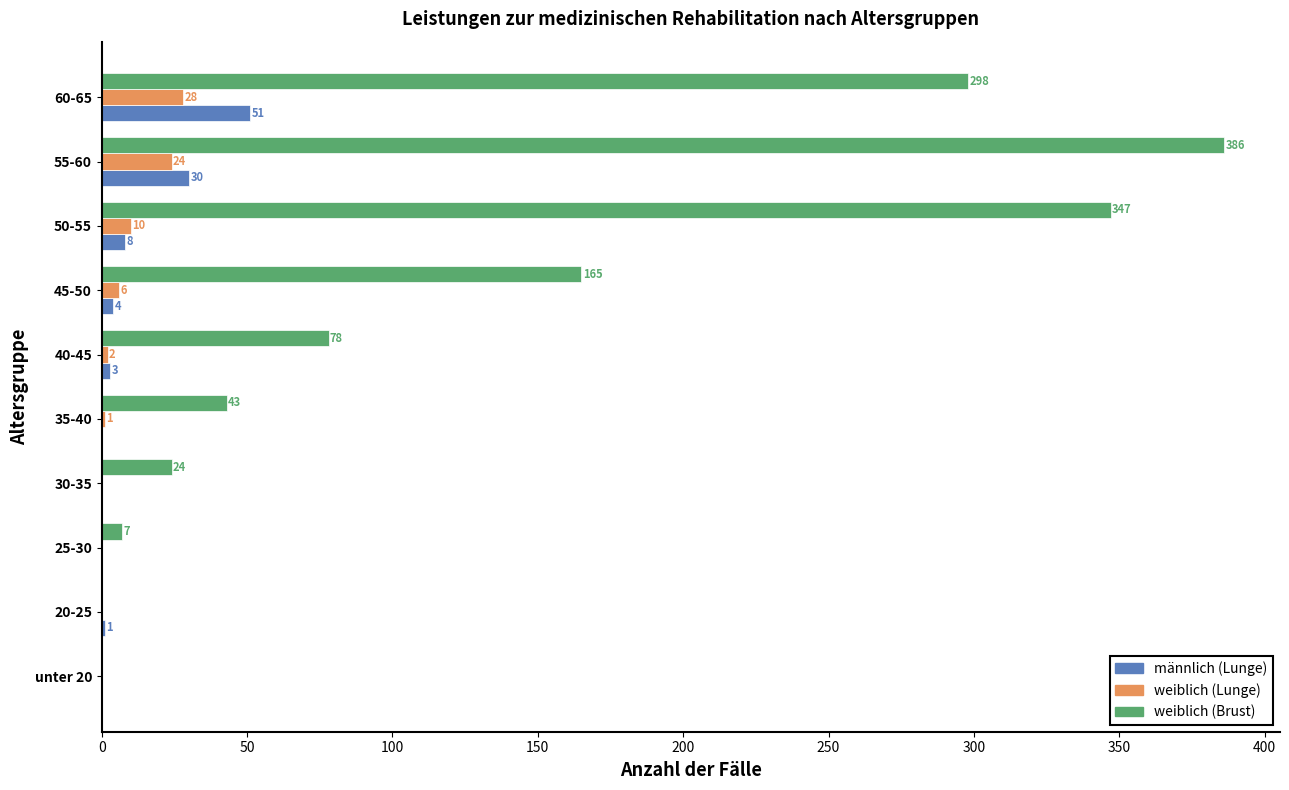

Which series changed the most between 35-40 and 45-50?

weiblich (Brust)